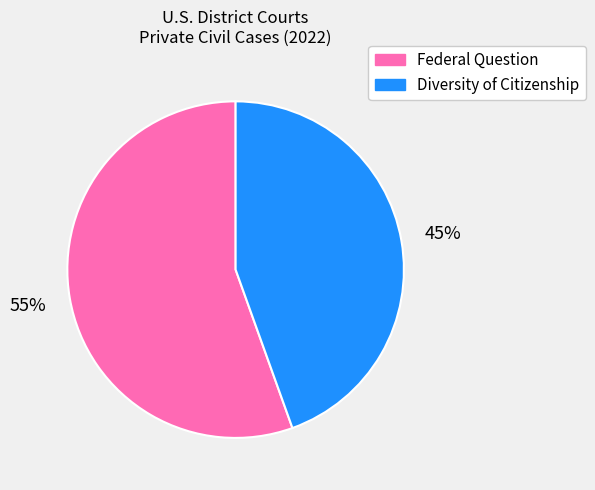

Is there a majority slice in this chart?

Yes